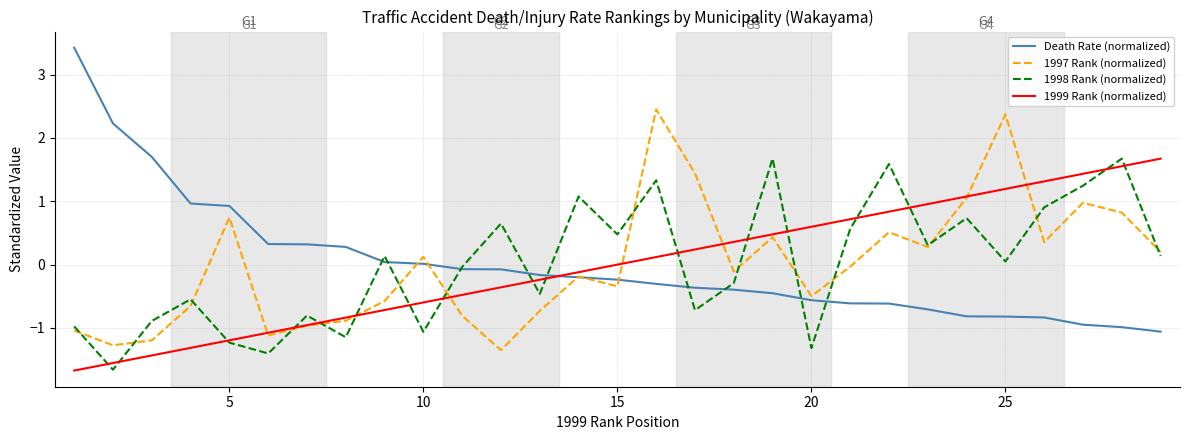

Which series has the largest range (max minus min)?

Death Rate (normalized)